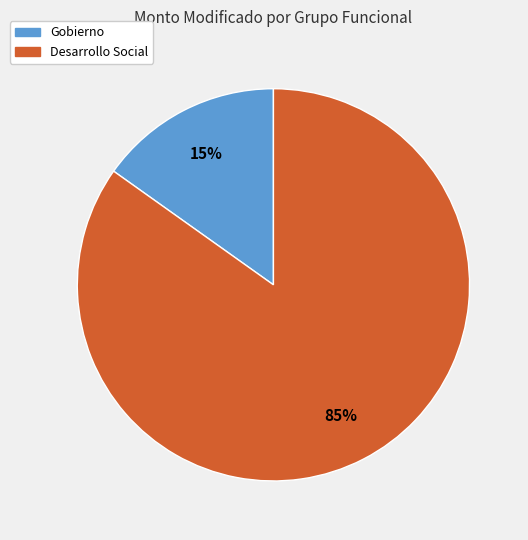

Is there a majority slice in this chart?

Yes